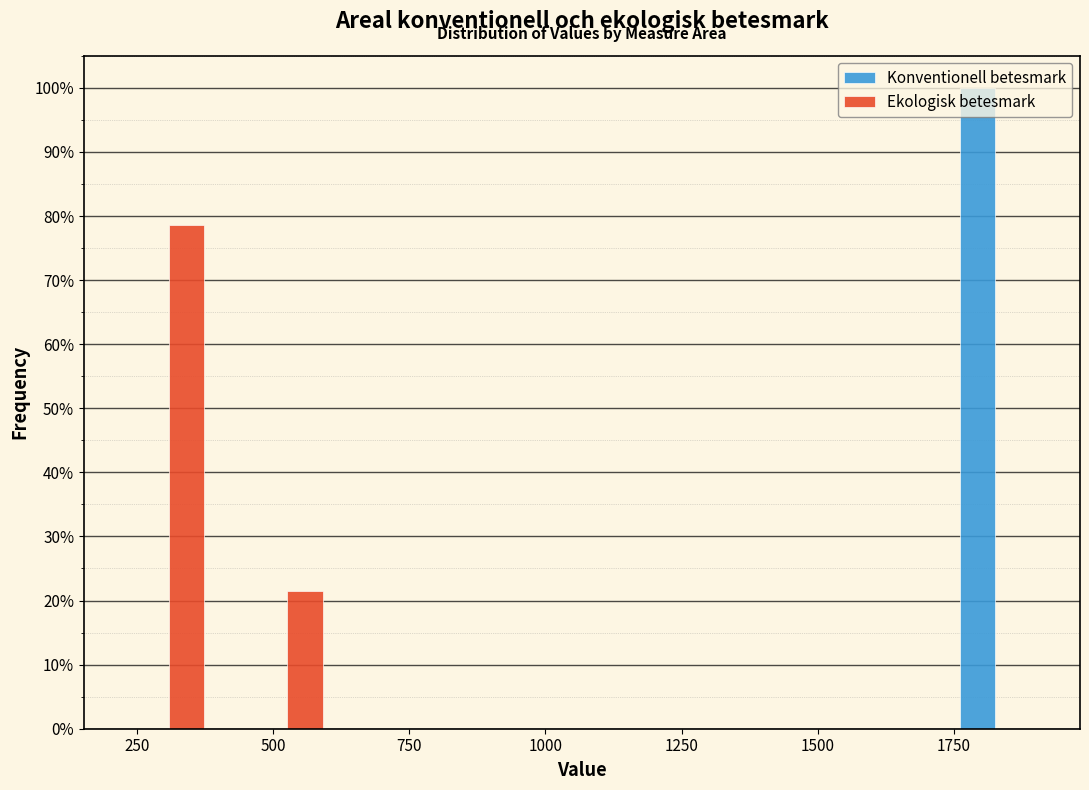

What is the height of the Konventionell betesmark bar covering 1700 to 1950 on the x-axis? Neither the bar edges nor the heights are printed on the chart, so give them approximately, as read against the axes.

100